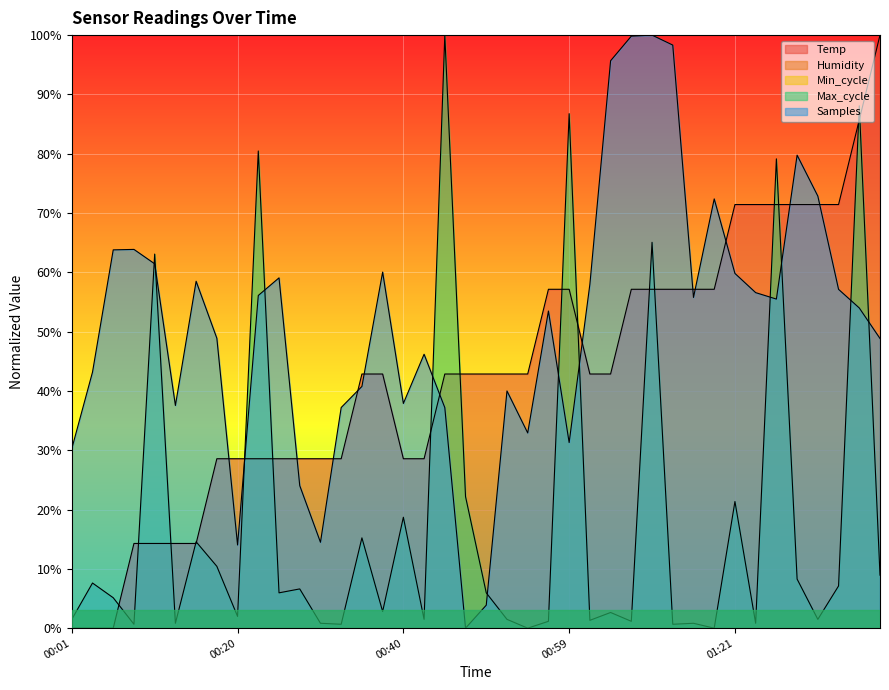

True or false: Temp has more than 1 points higher than both neighbors.

False